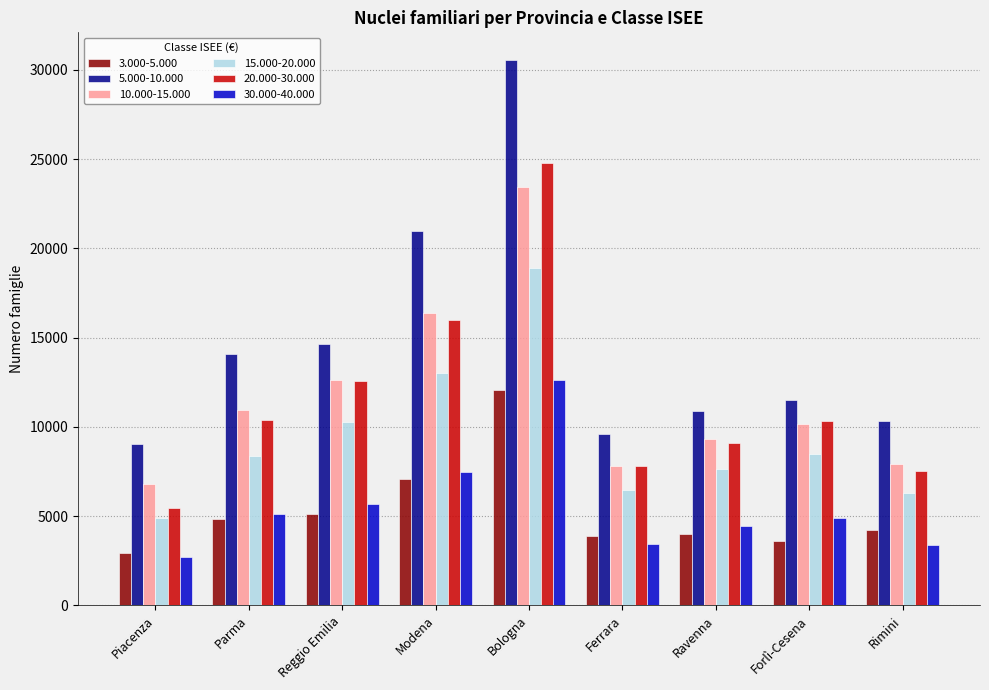

What is the label of the 5th bar from the left?

Bologna